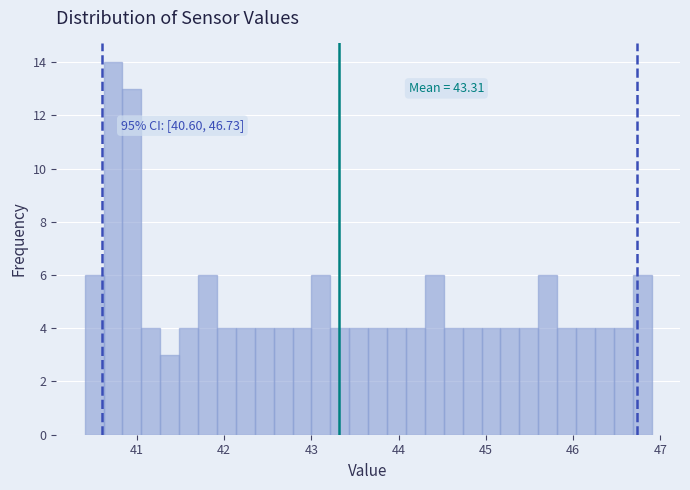

Around what value on the x-axis is the tallest bar? Give the approximate position of its centre, as read against the axis.

40.7